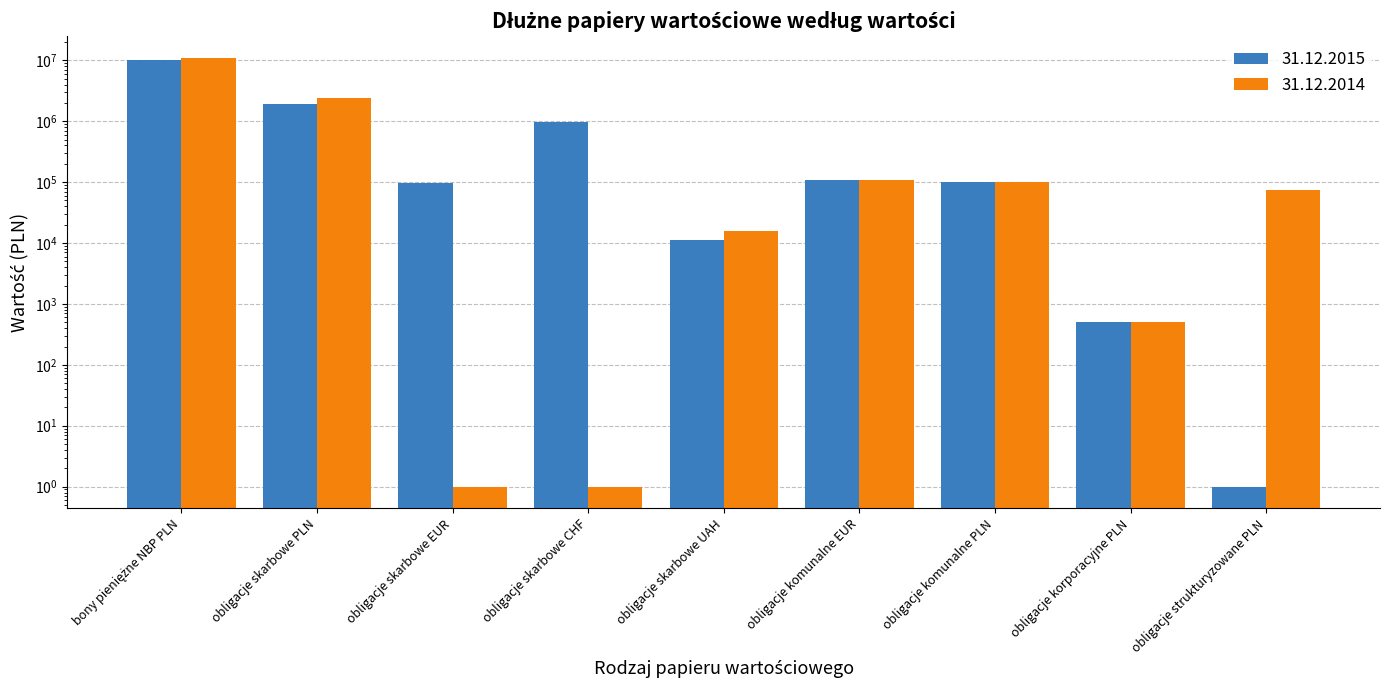

What is the value of the 31.12.2015 bar at the 5th from the left?

11192